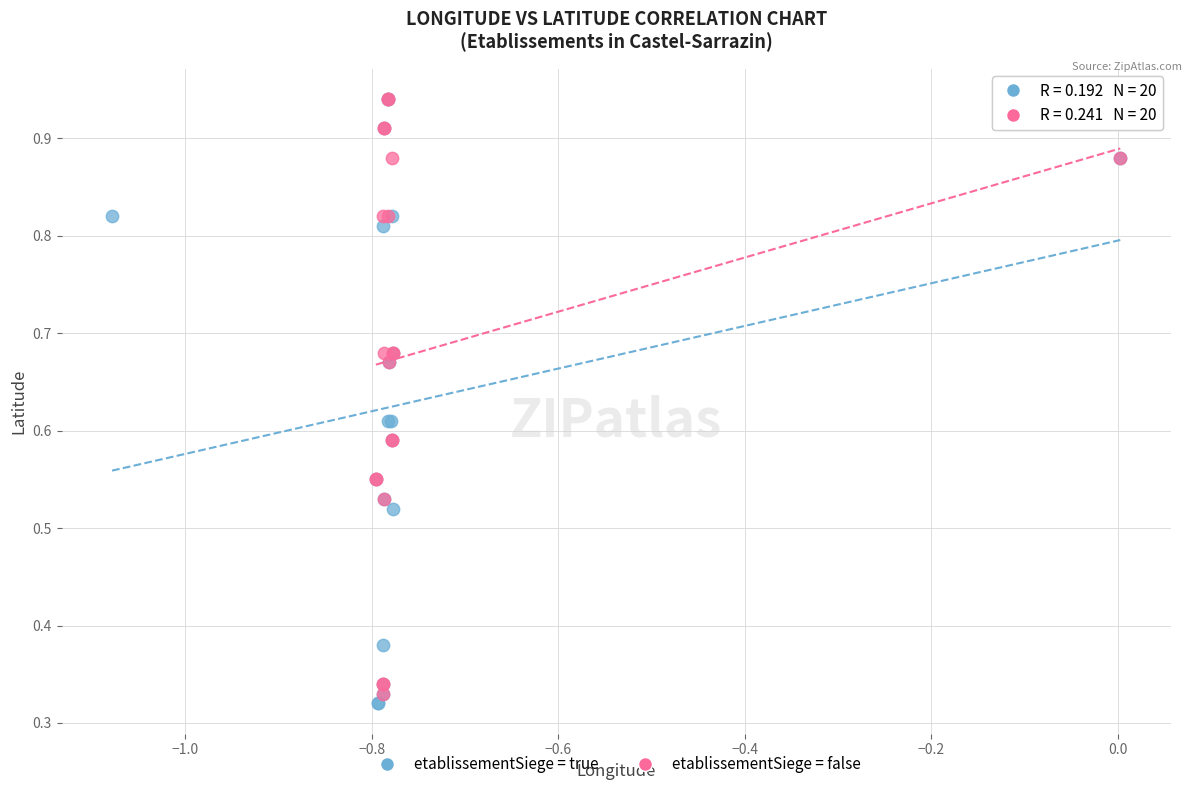

What are all the series names shown in the legend?

etablissementSiege = true, etablissementSiege = false